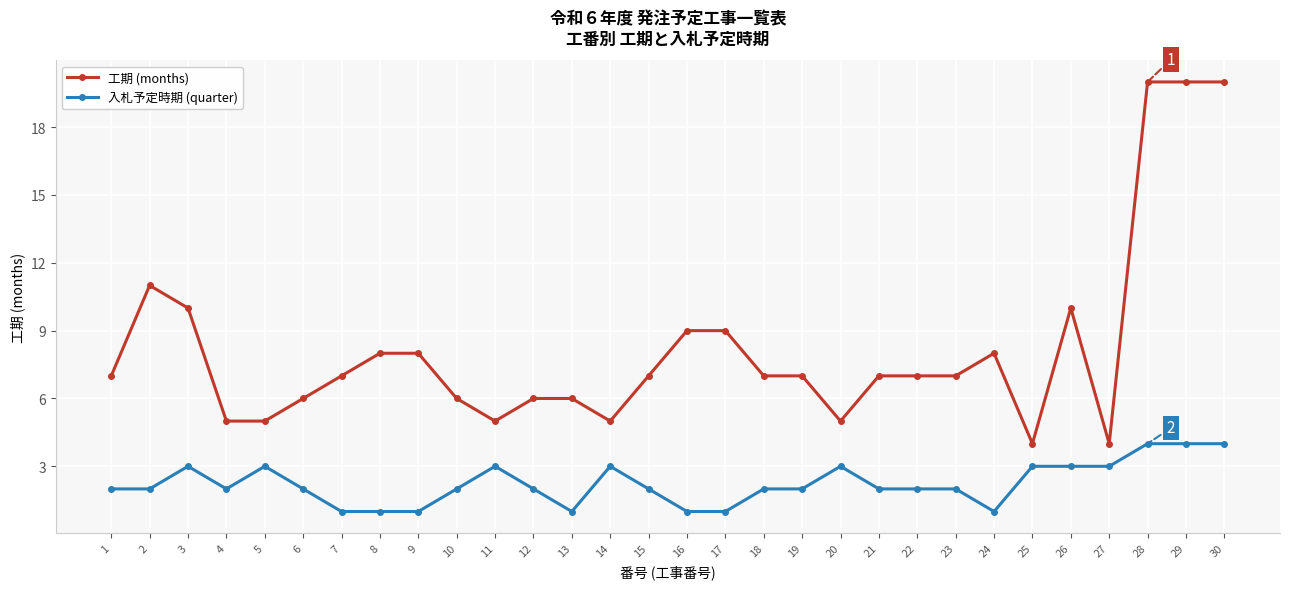

At how many categories does at least one series exceed 2?

30